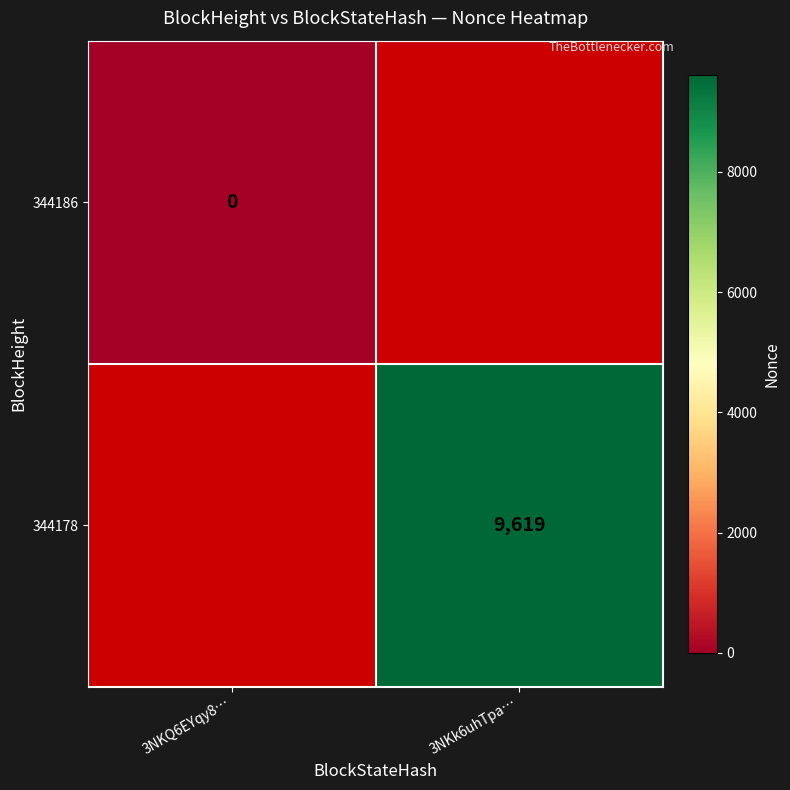

Count the number of categories in the chart.

2